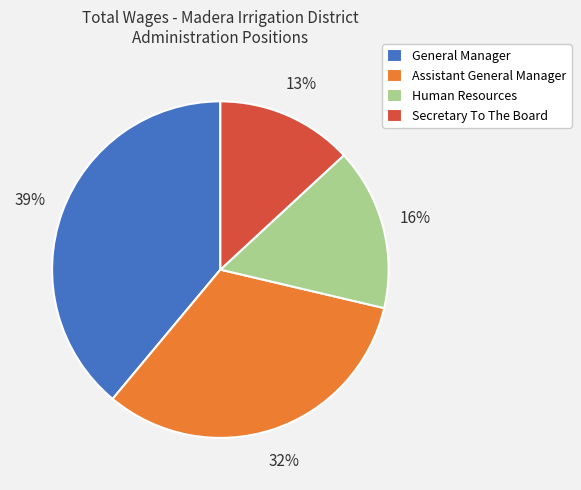

Does Assistant General Manager represent more than half of the total?

No